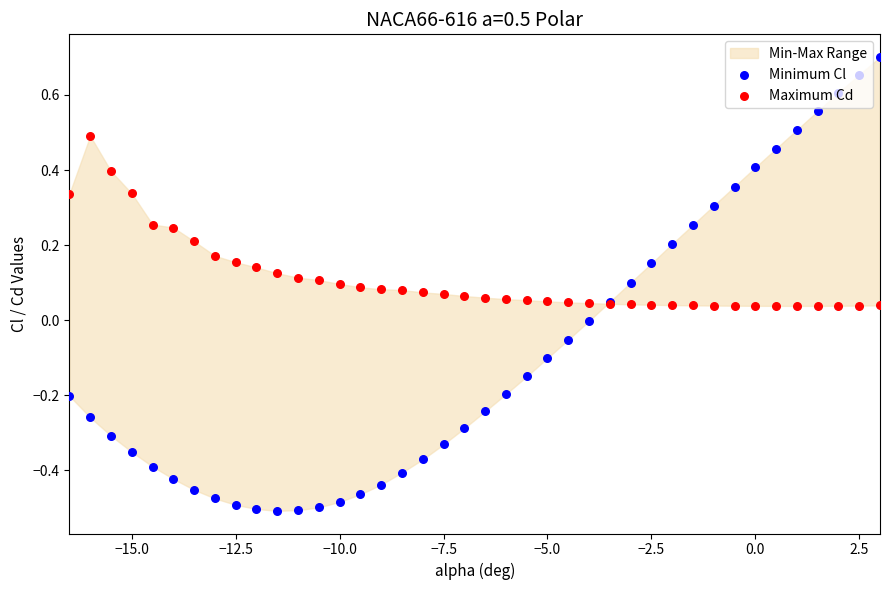

At how many categories does at least one series exceed 0?

40